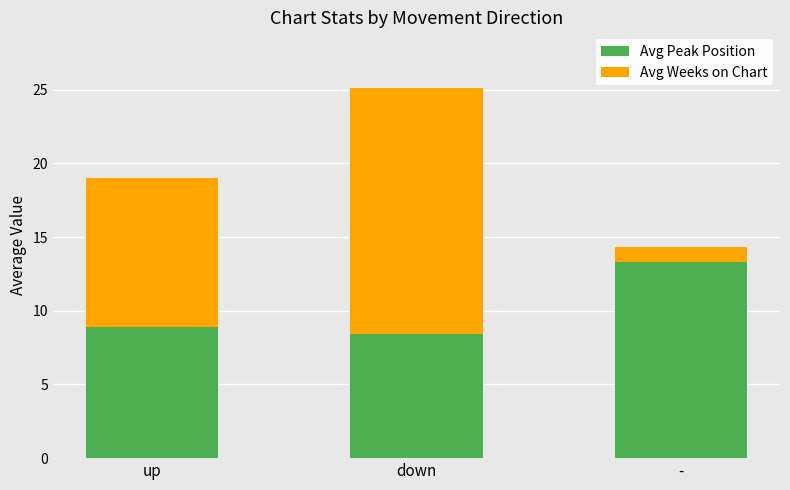

At which category is the sum across all series the highest?

down